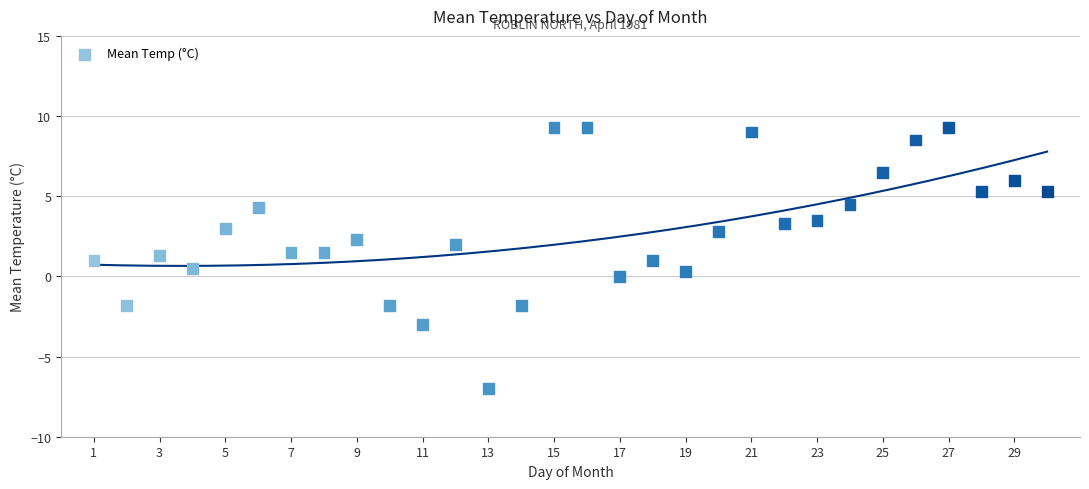

What is the range of Y values (max minus min)?

16.3